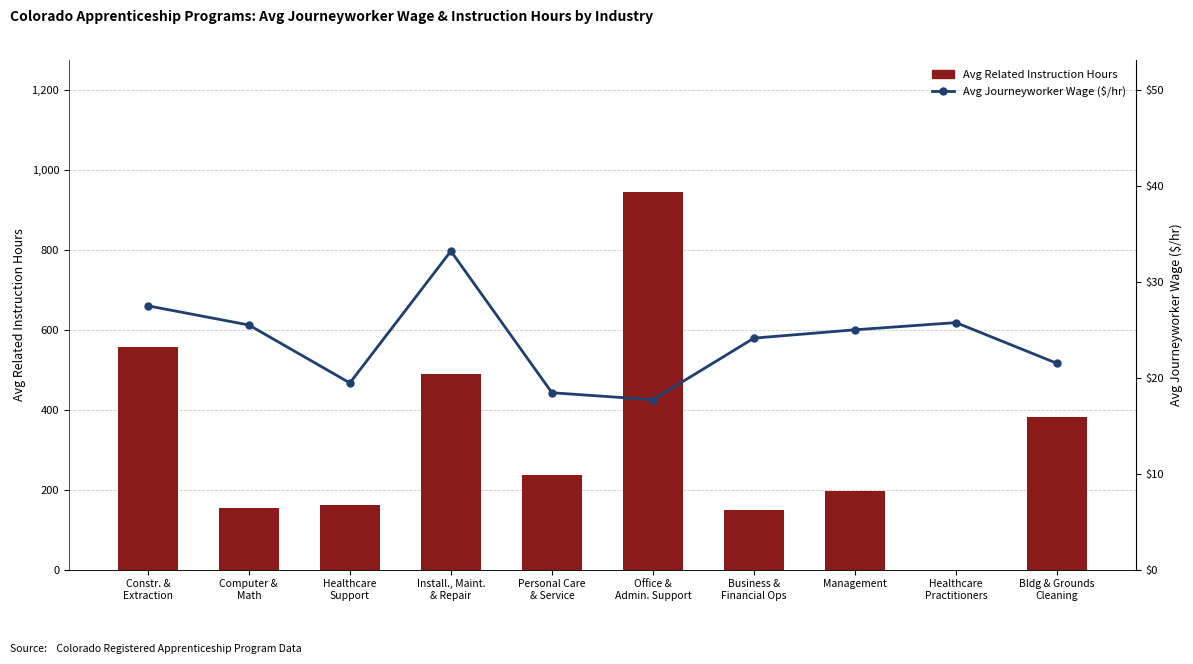

What is the sum of the Avg Journeyworker Wage ($/hr) values at Constr. &
Extraction and Bldg & Grounds
Cleaning?

49.0